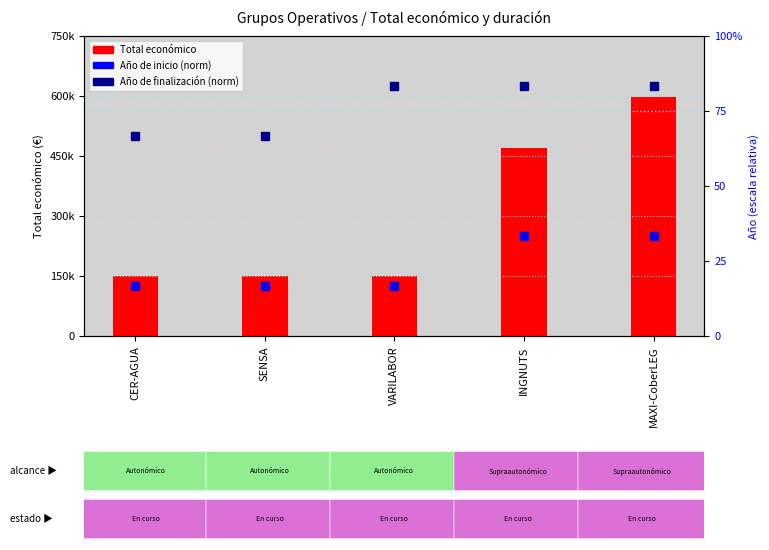

What is the total value across all series at INGNUTS?

470791.7